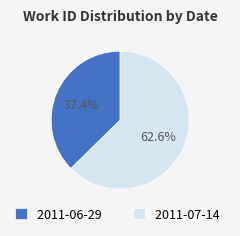

What is the smallest slice in the pie chart?

2011-06-29